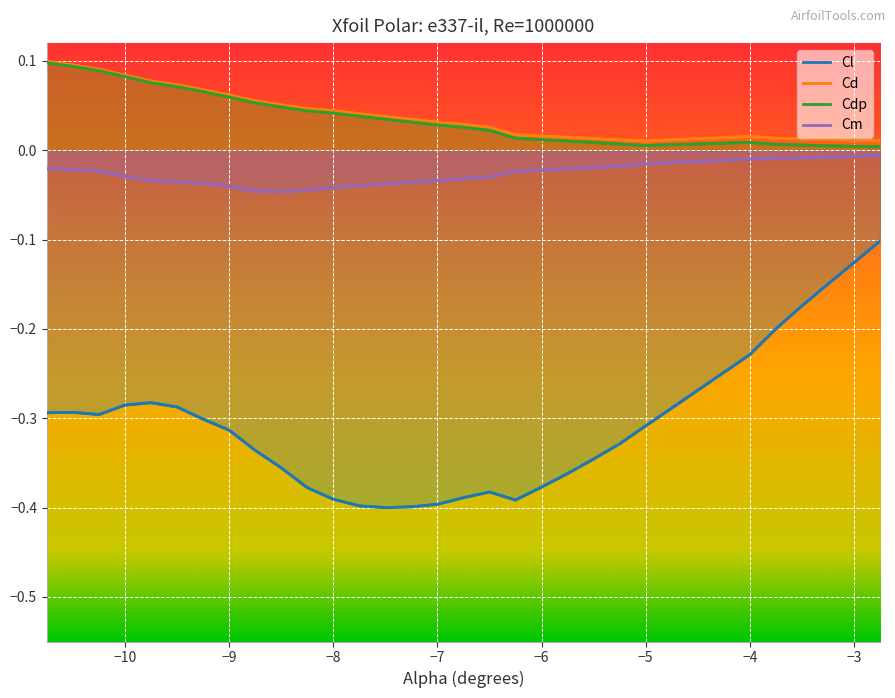

Where is Cm nearest to the value 0?

-2.75